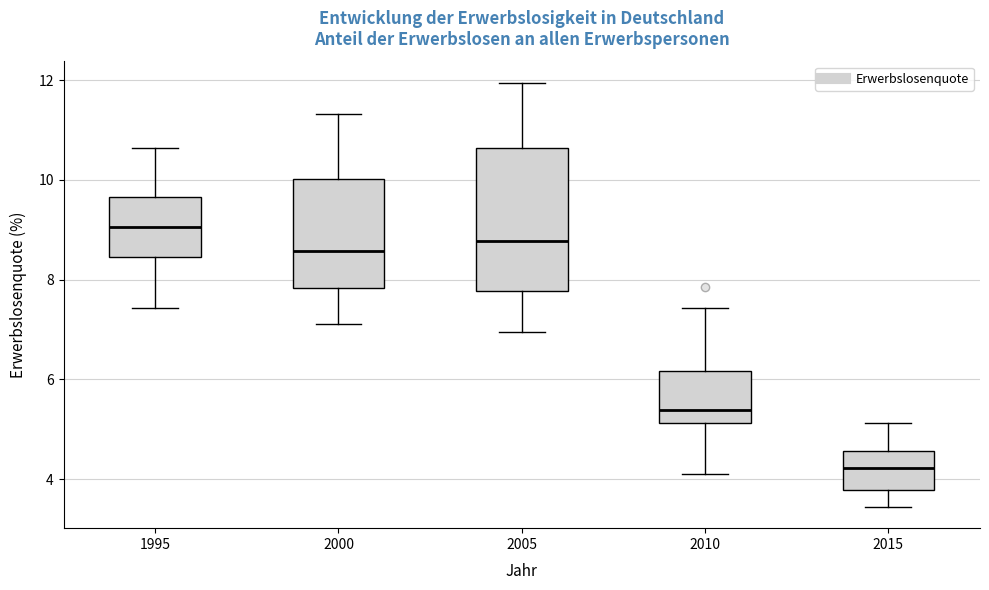

Reading left to right, read every box against the y-axis: the position of its median line, the range the box covers, and the ends of its whiskers. The values are not printed on the chart, so give them approximately, as read against the axis.

1995: median 9.0, box 8.4 to 9.6, whiskers 7.4 to 10.6
2000: median 8.6, box 7.8 to 10.0, whiskers 7.2 to 11.4
2005: median 8.8, box 7.8 to 10.6, whiskers 7.0 to 12.0
2010: median 5.4, box 5.2 to 6.2, whiskers 4.2 to 7.4
2015: median 4.2, box 3.8 to 4.6, whiskers 3.4 to 5.2